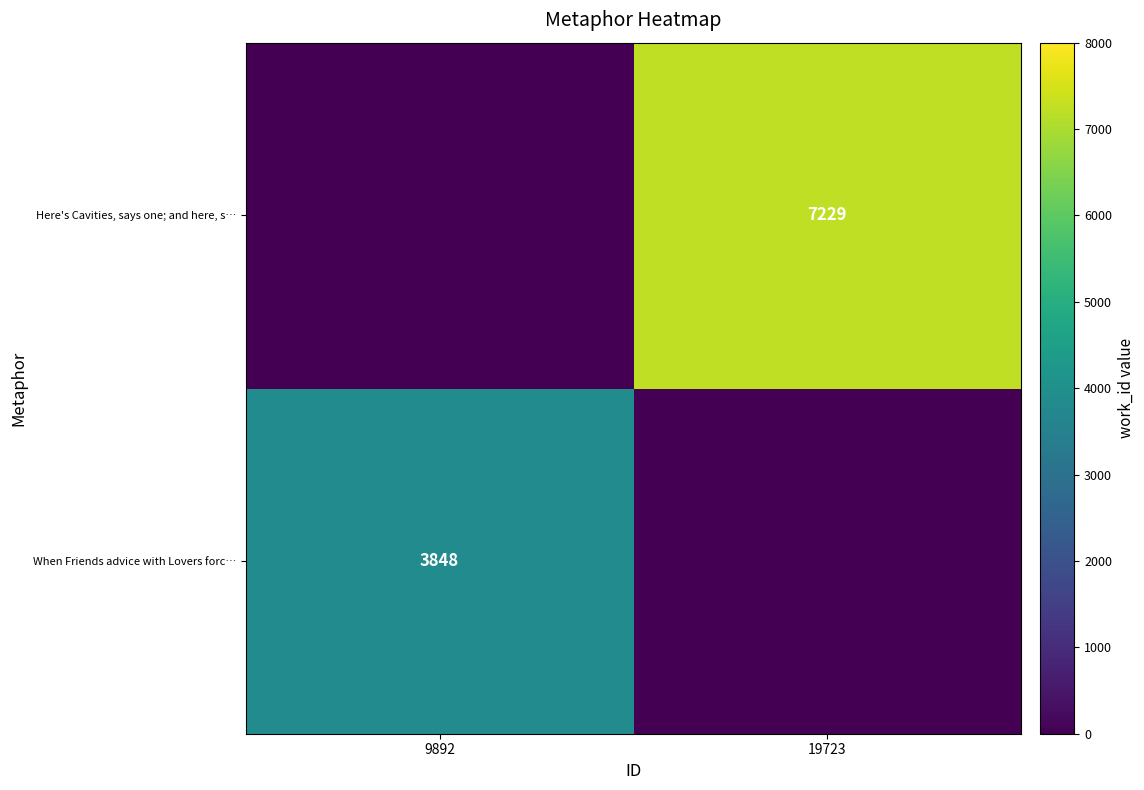

True or false: Here's Cavities, says one; and here, s… has a value of 7229 at 19723.

True